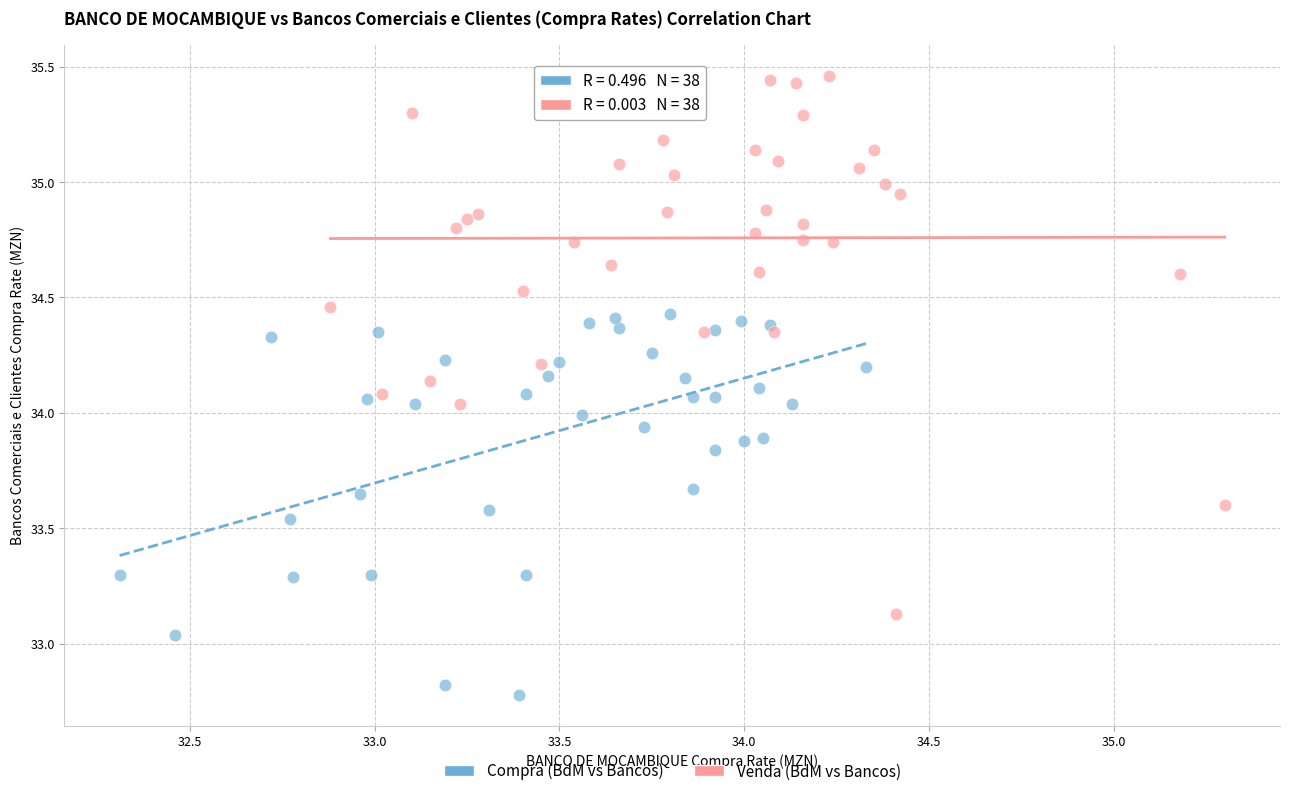

Which series contains the highest Y value?

Venda (BdM vs Bancos)